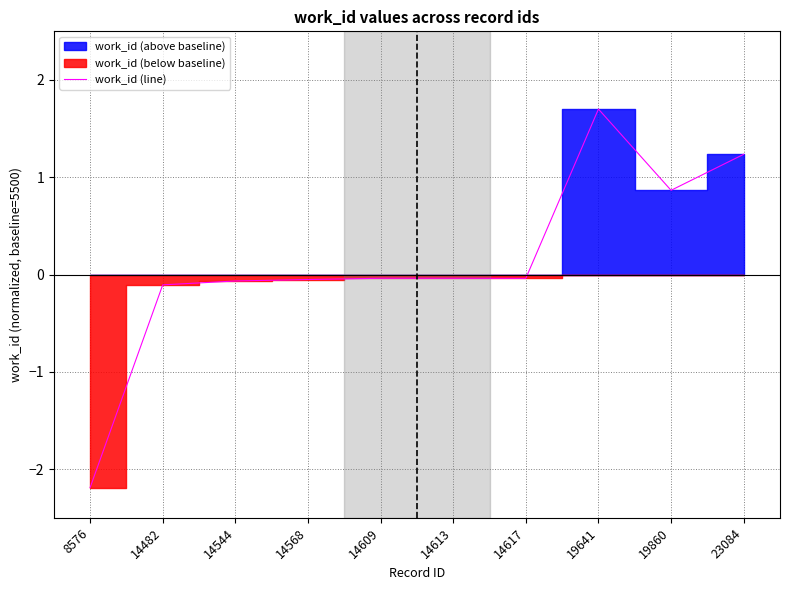

List the labels in order of value, smallest first.

8576, 14482, 14544, 14568, 14617, 14609, 14613, 19860, 23084, 19641